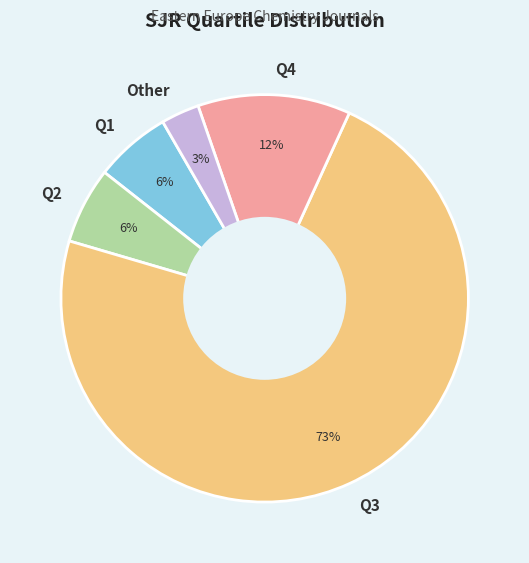

Approximately how many times larger is the value at Q2 compared to Q1?

1.0